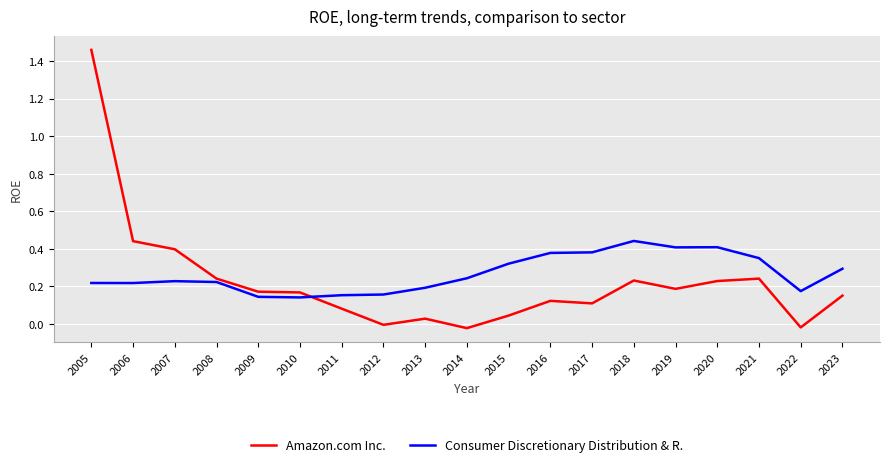

At which category is the sum across all series the highest?

2005